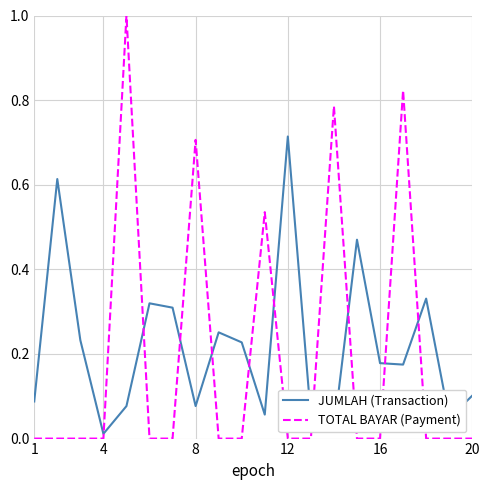

What is the maximum value shown in the chart?

1.0